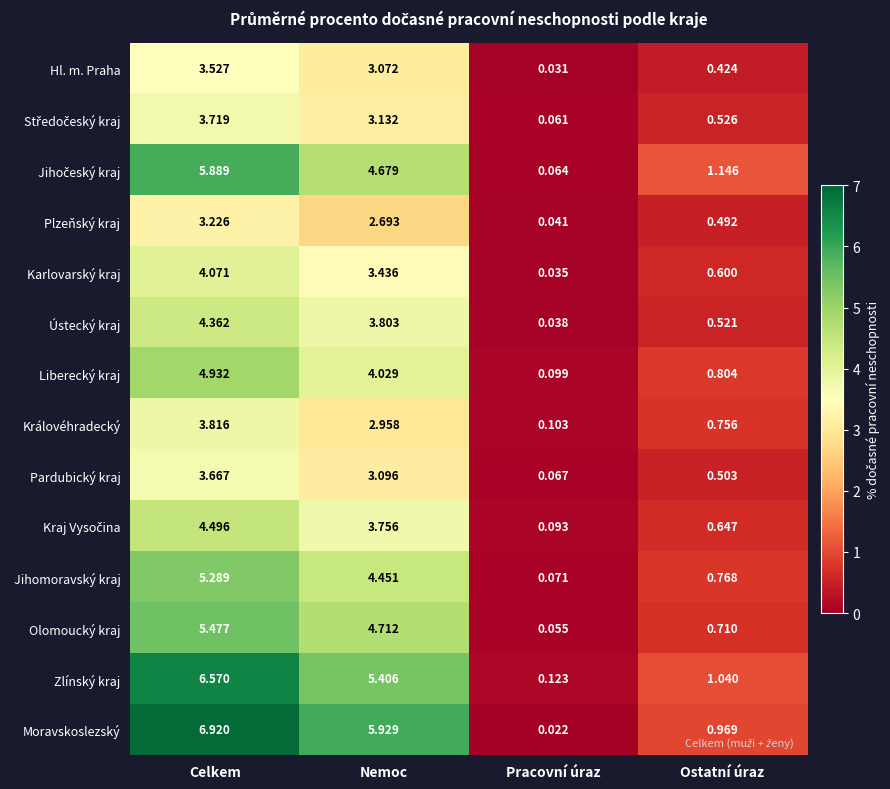

Which label corresponds to the smallest value in the chart?

Pracovní úraz